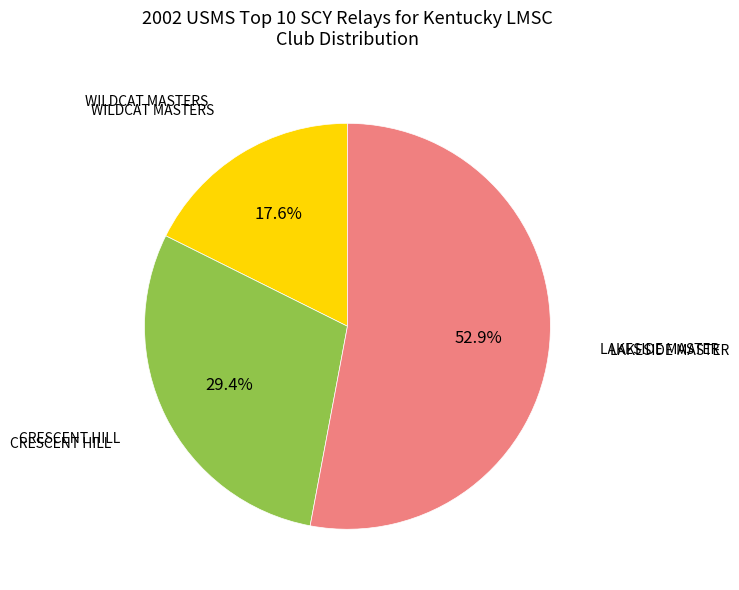

To the nearest percent, what is the difference between the largest and smallest slice percentages?

35%